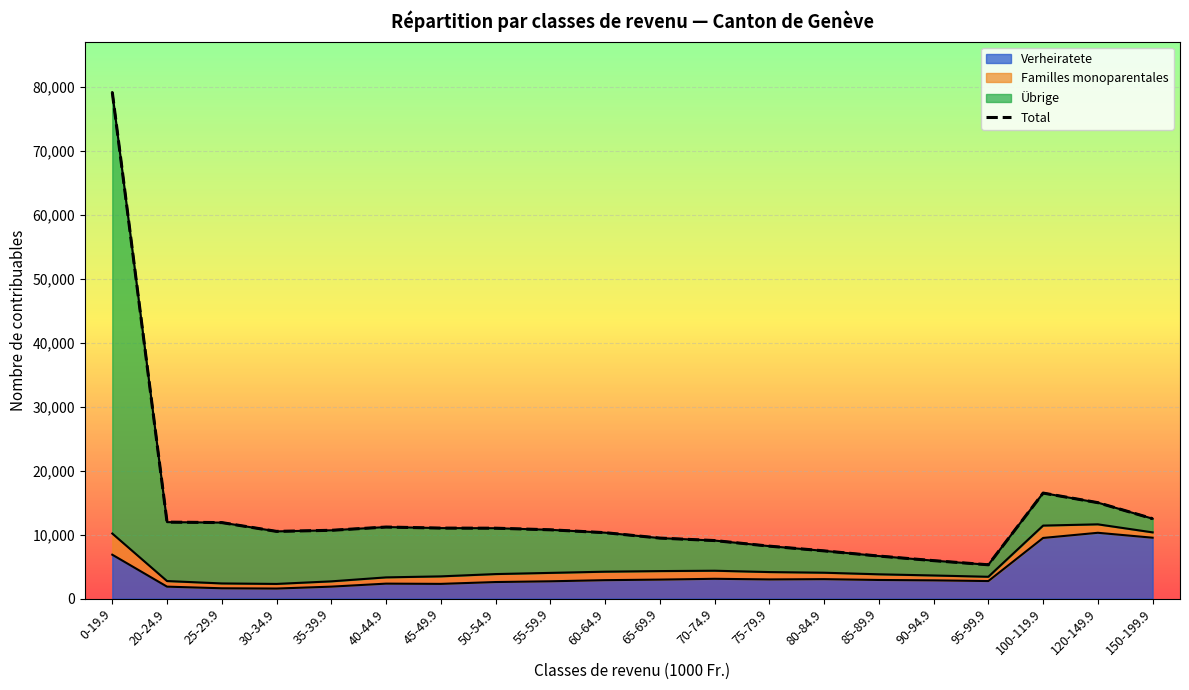

At which label does Total reach its minimum?

95-99.9